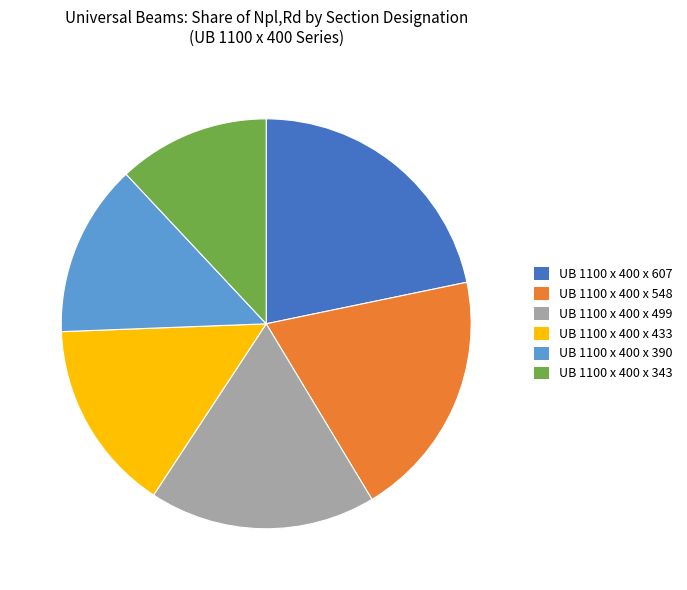

Is UB 1100 x 400 x 607 the majority of the pie?

No